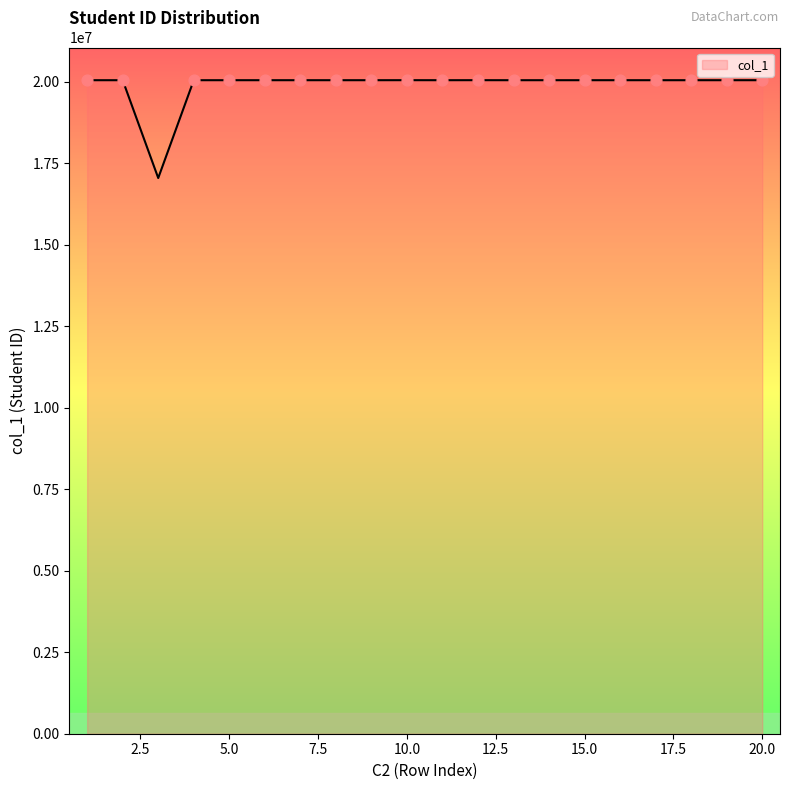

What is the minimum value shown in the chart?

17040287